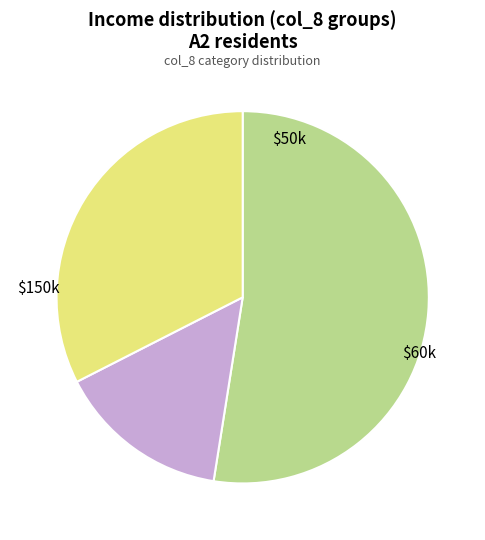

Is there a majority slice in this chart?

Yes